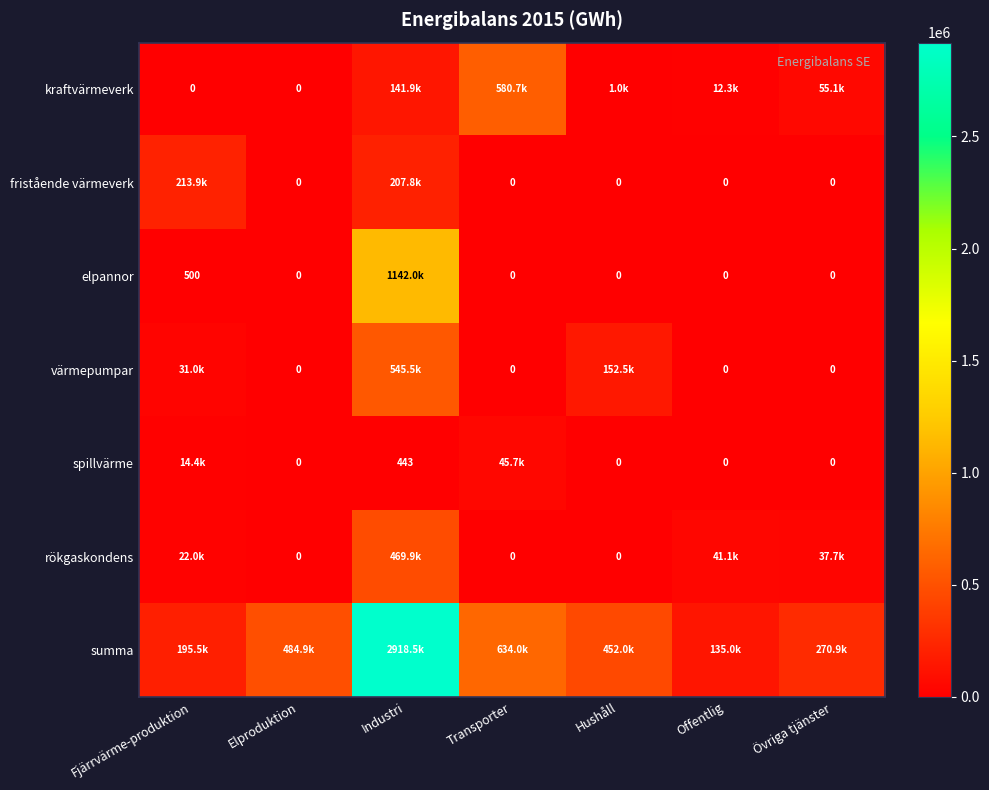

Is it true that elpannor equals 0.0 at Offentlig?

True